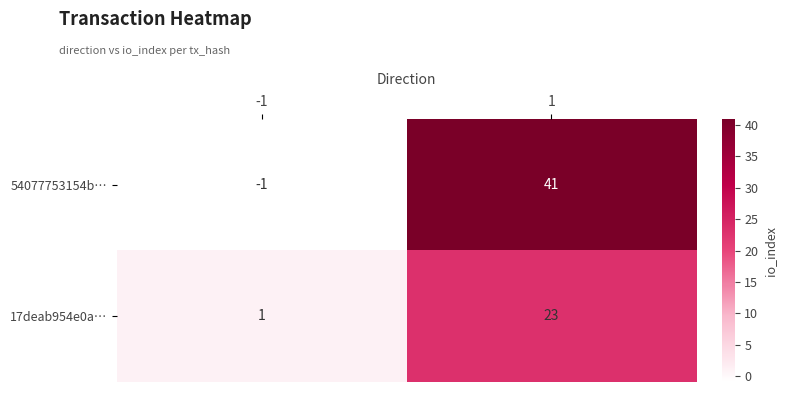

What is the sum of all 54077753154b… values?

40